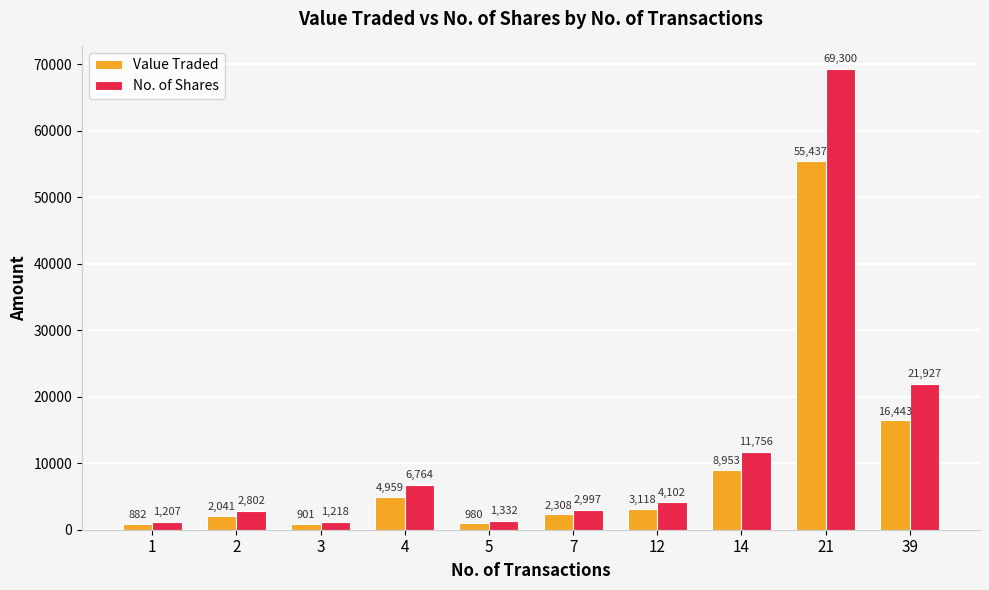

True or false: Value Traded has a value of 27306 at 39.

False